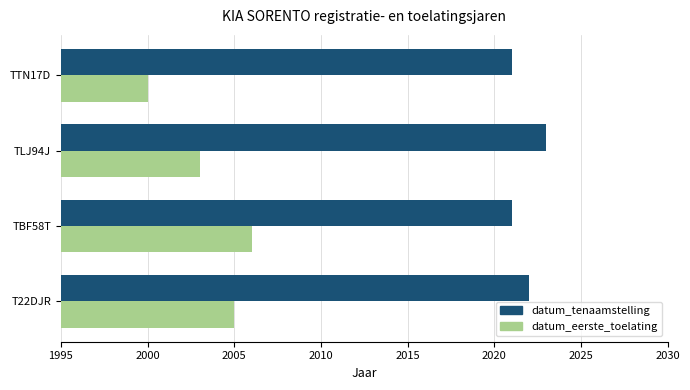

Which category has the lowest value in the datum_eerste_toelating series?

TTN17D